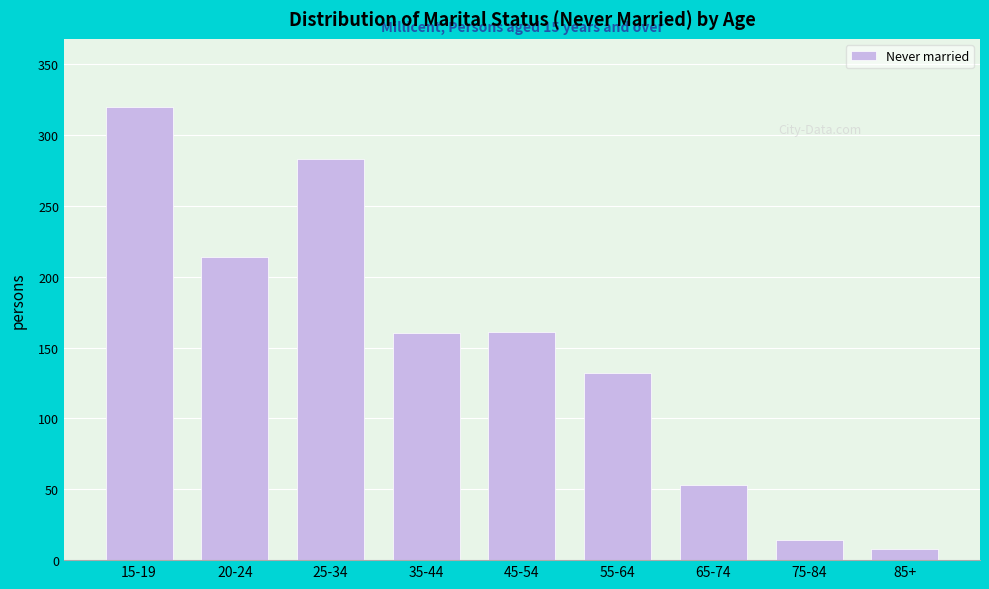

What is the label of the 7th bar from the right?

25-34